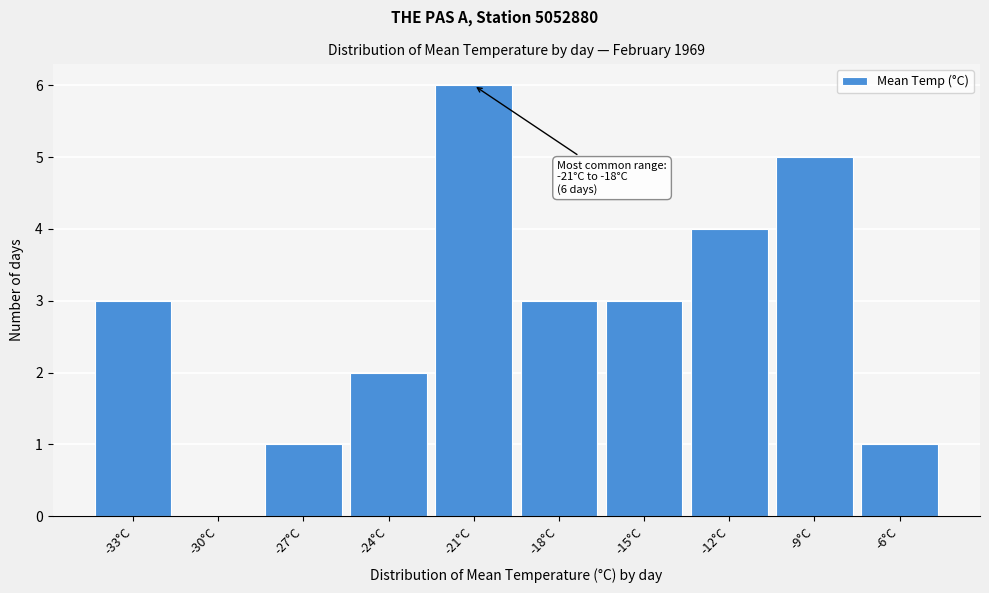

Reading left to right, extract all data points from this chart.

-33°C=3	-30°C=0	-27°C=1	-24°C=2	-21°C=6	-18°C=3	-15°C=3	-12°C=4	-9°C=5	-6°C=1